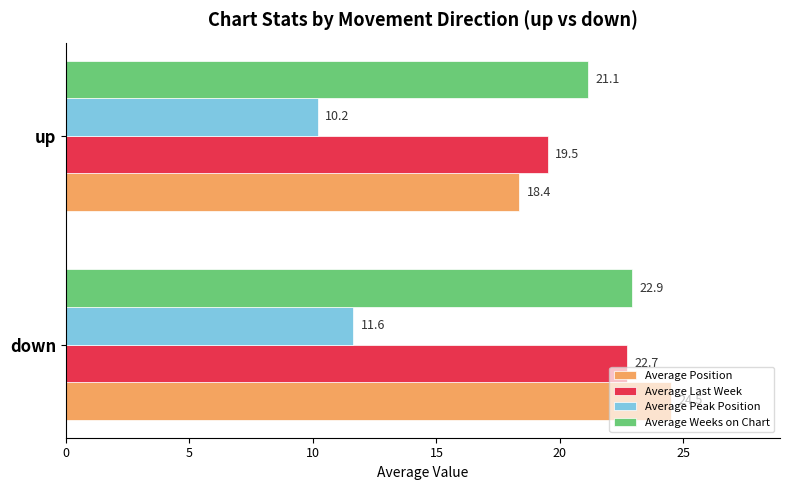

What is the average value of the Average Last Week series?

21.1